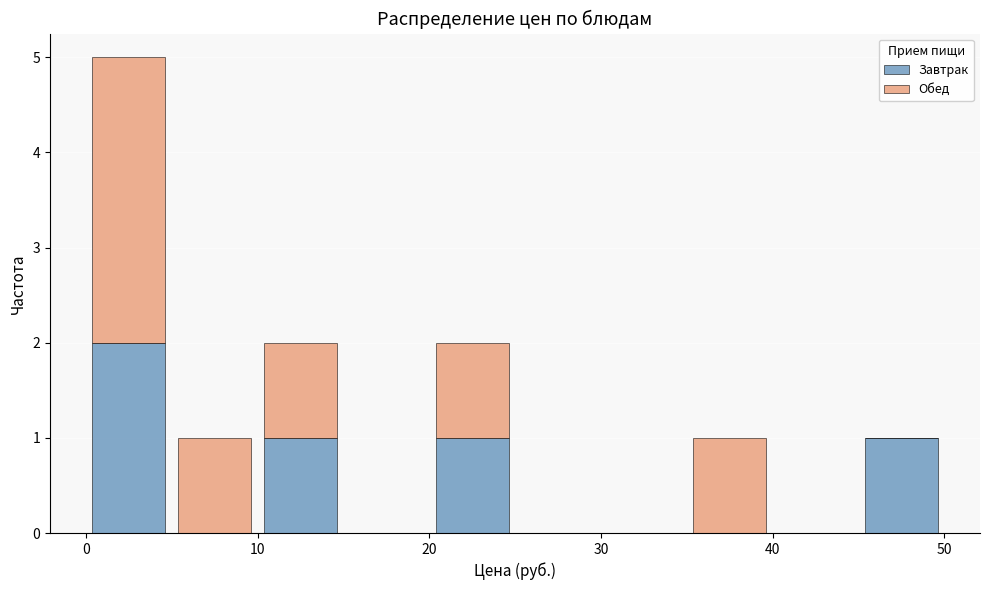

What is the total height of the stacked bar covering 10 to 15 on the x-axis? The values are not printed on the chart, so give them approximately, as read against the axis.

2